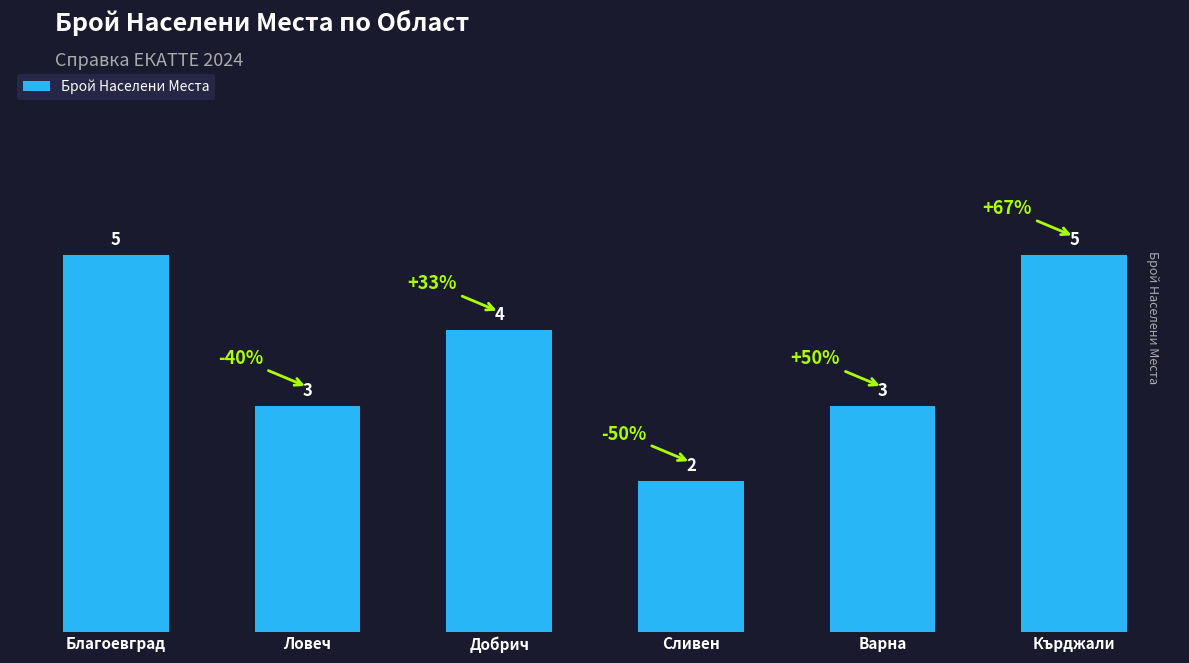

Which has a higher value, Добрич or Благоевград?

Благоевград